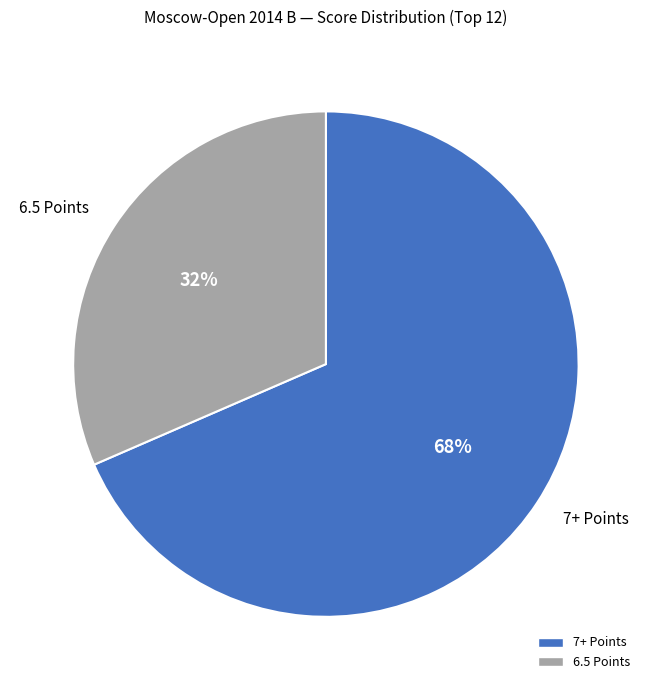

To the nearest percent, what portion does 7+ Points represent?

68%